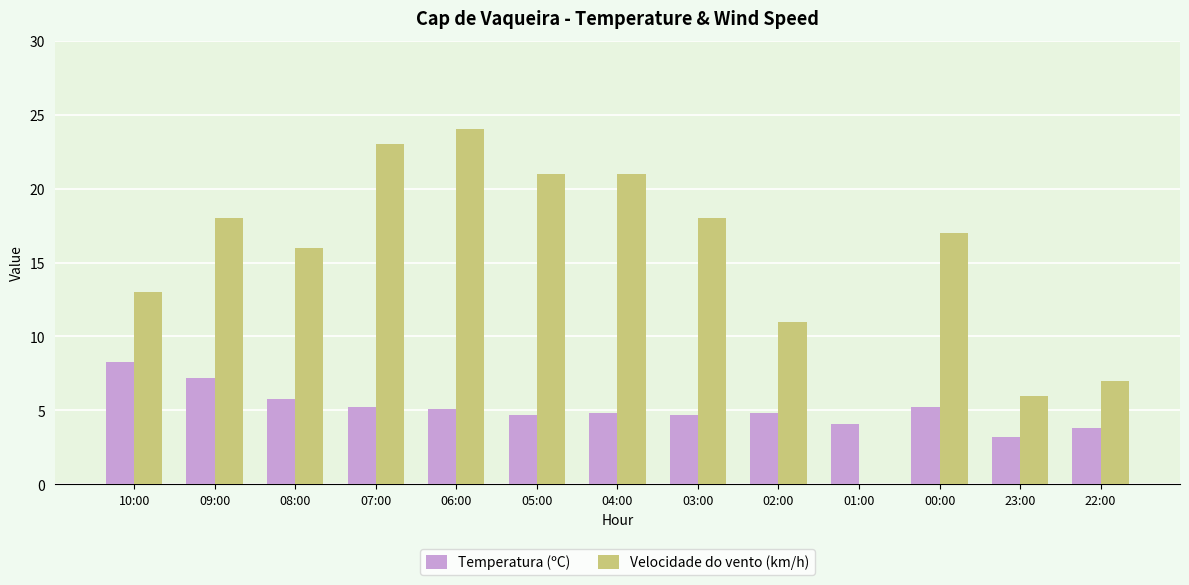

What is the sum of all Velocidade do vento (km/h) values?

195.0